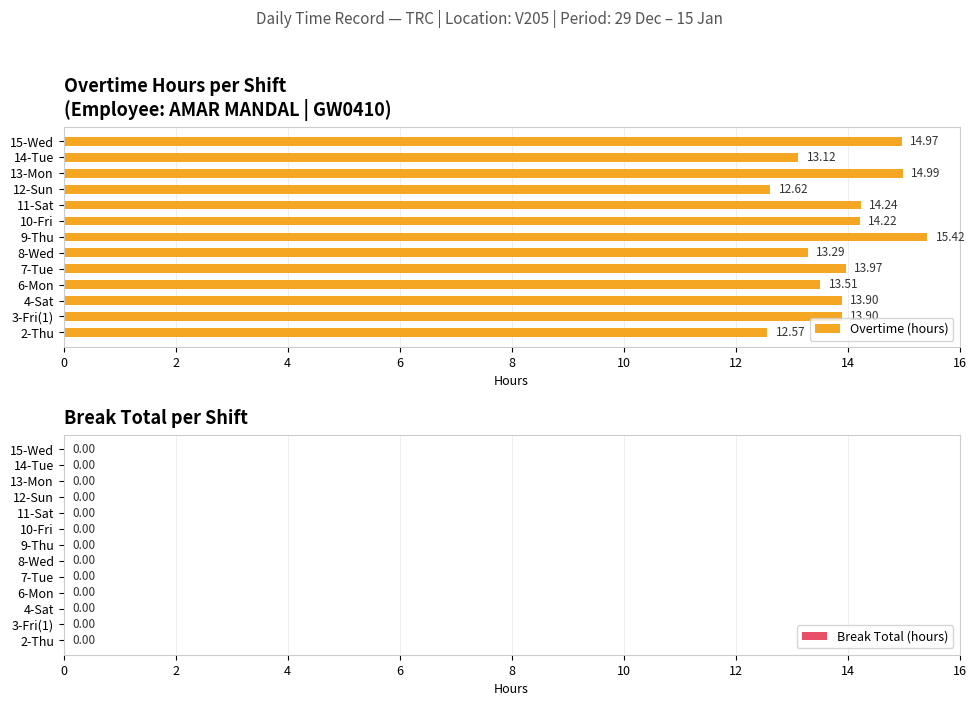

Are the bars horizontal?

Yes